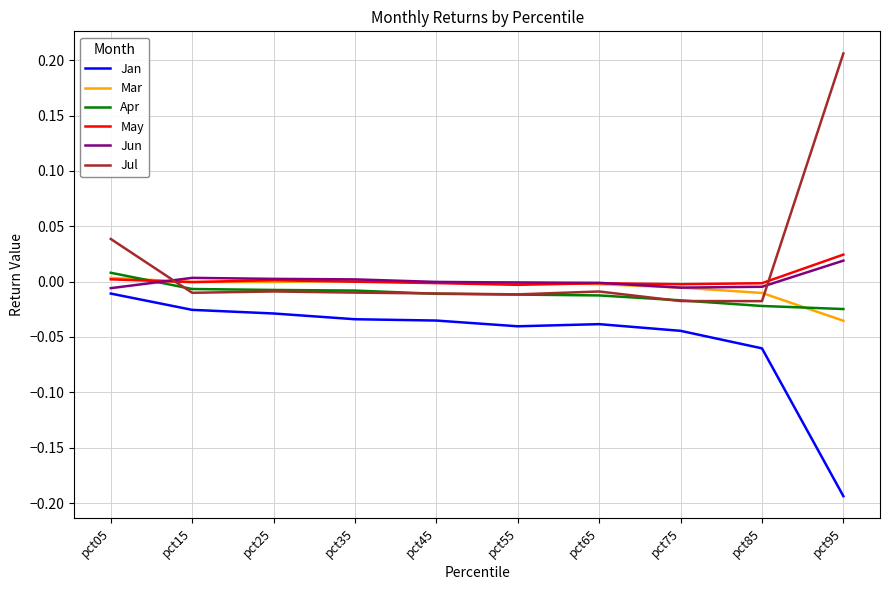

What are all the series names shown in the legend?

Jan, Mar, Apr, May, Jun, Jul